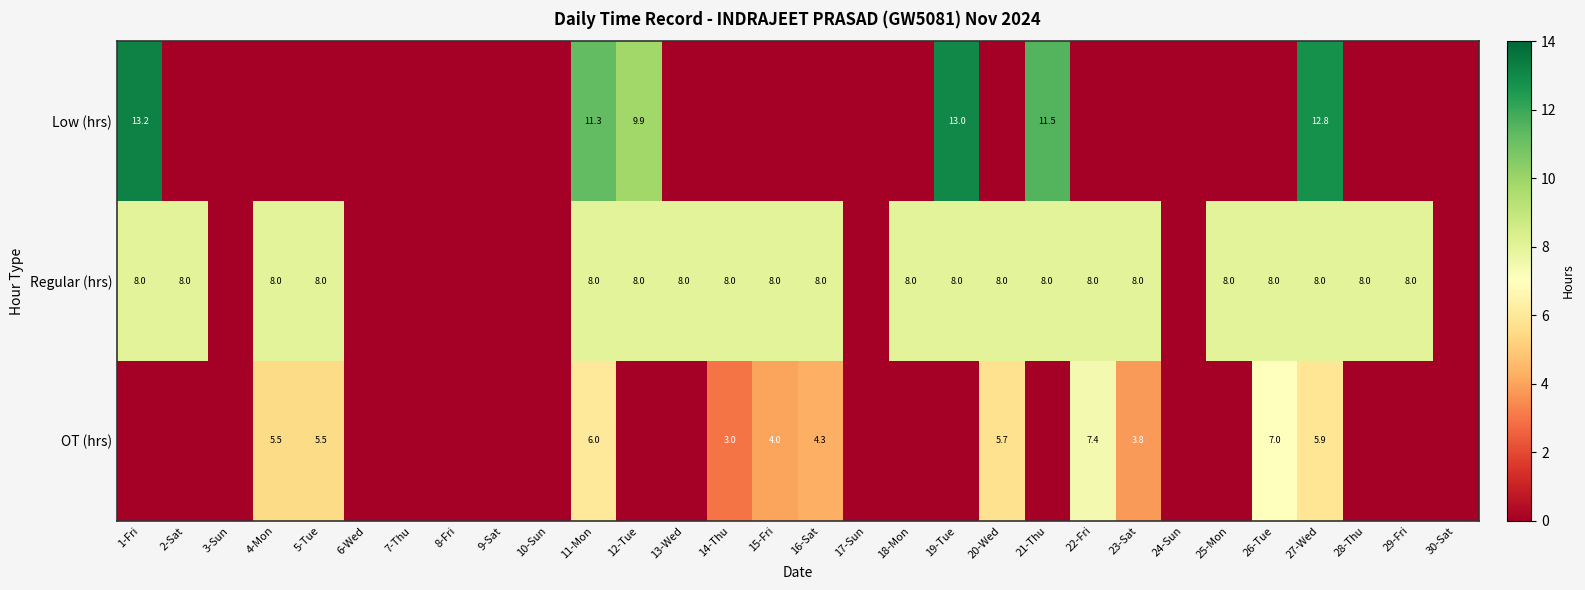

The value of OT (hrs) at 15-Fri is 4.0. True or false?

True